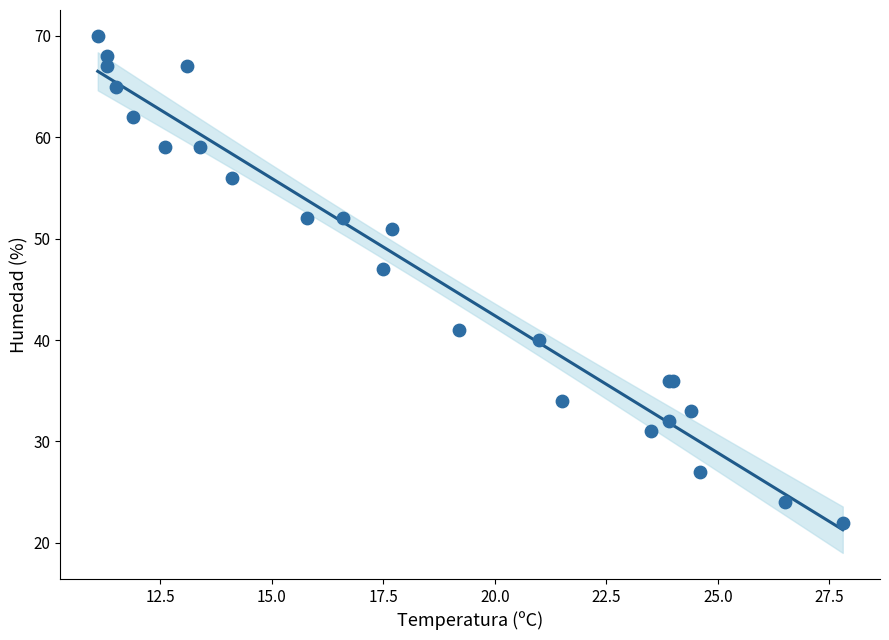

What Y value in the scatter plot is closest to 46?

47